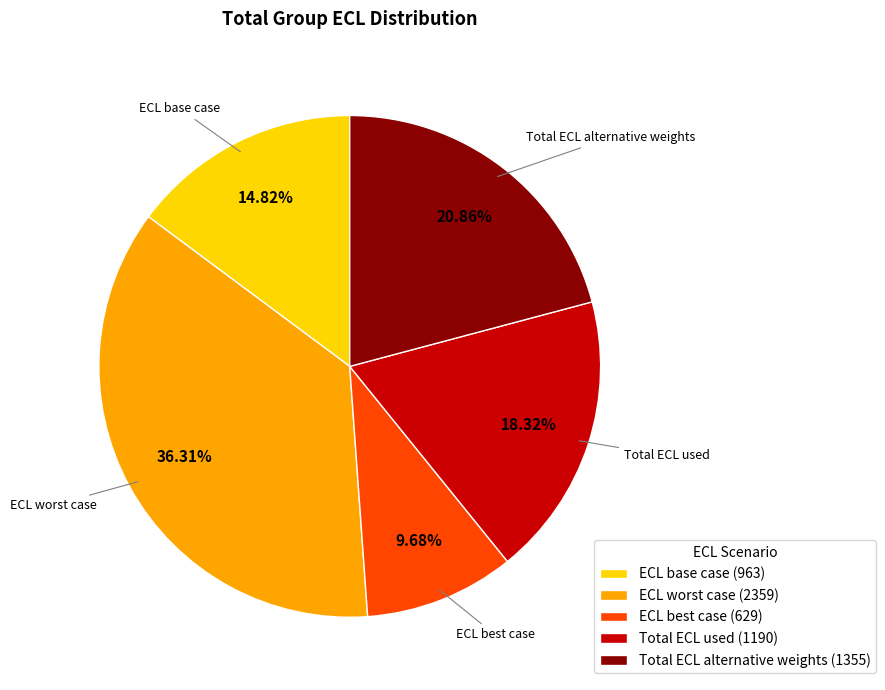

The Total ECL alternative weights slice represents 21% of the pie. True or false?

True